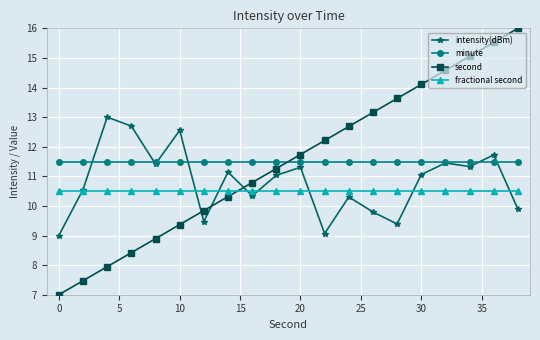

True or false: fractional second and minute intersect in this chart.

False